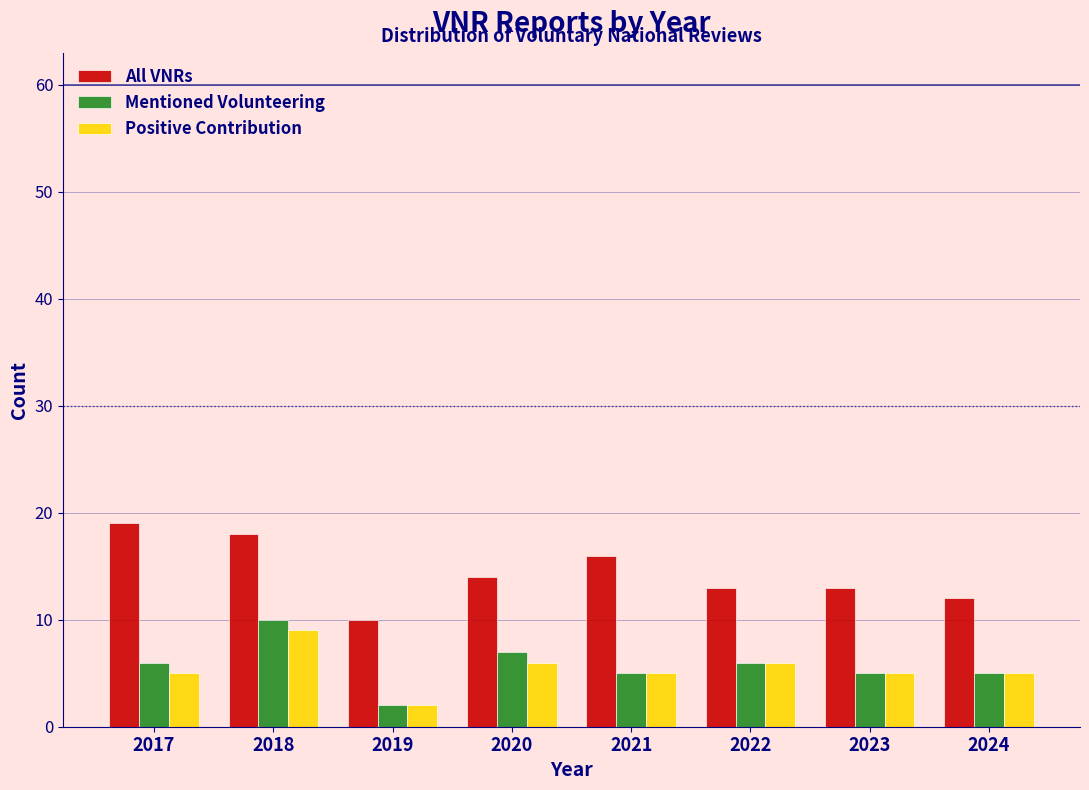

Reading right to left, transcribe all the data shown in this chart.

All VNRs: 2024=12	2023=13	2022=13	2021=16	2020=14	2019=10	2018=18	2017=19
Mentioned Volunteering: 2024=5	2023=5	2022=6	2021=5	2020=7	2019=2	2018=10	2017=6
Positive Contribution: 2024=5	2023=5	2022=6	2021=5	2020=6	2019=2	2018=9	2017=5